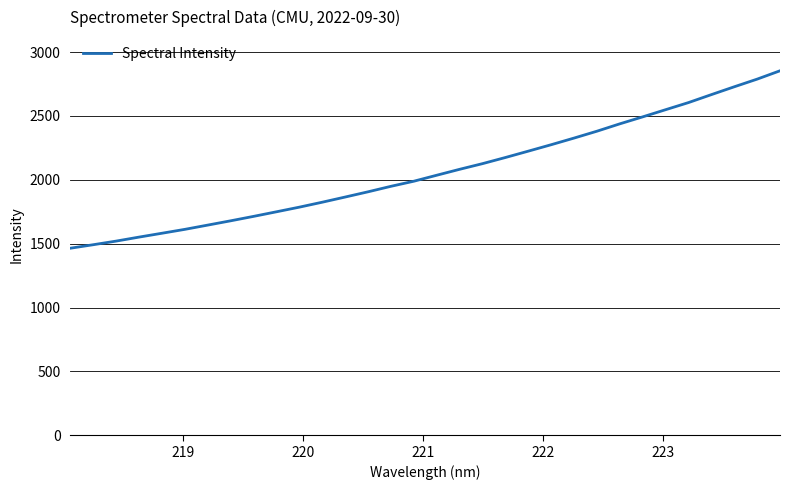

What is the greatest value displayed?

2853.7